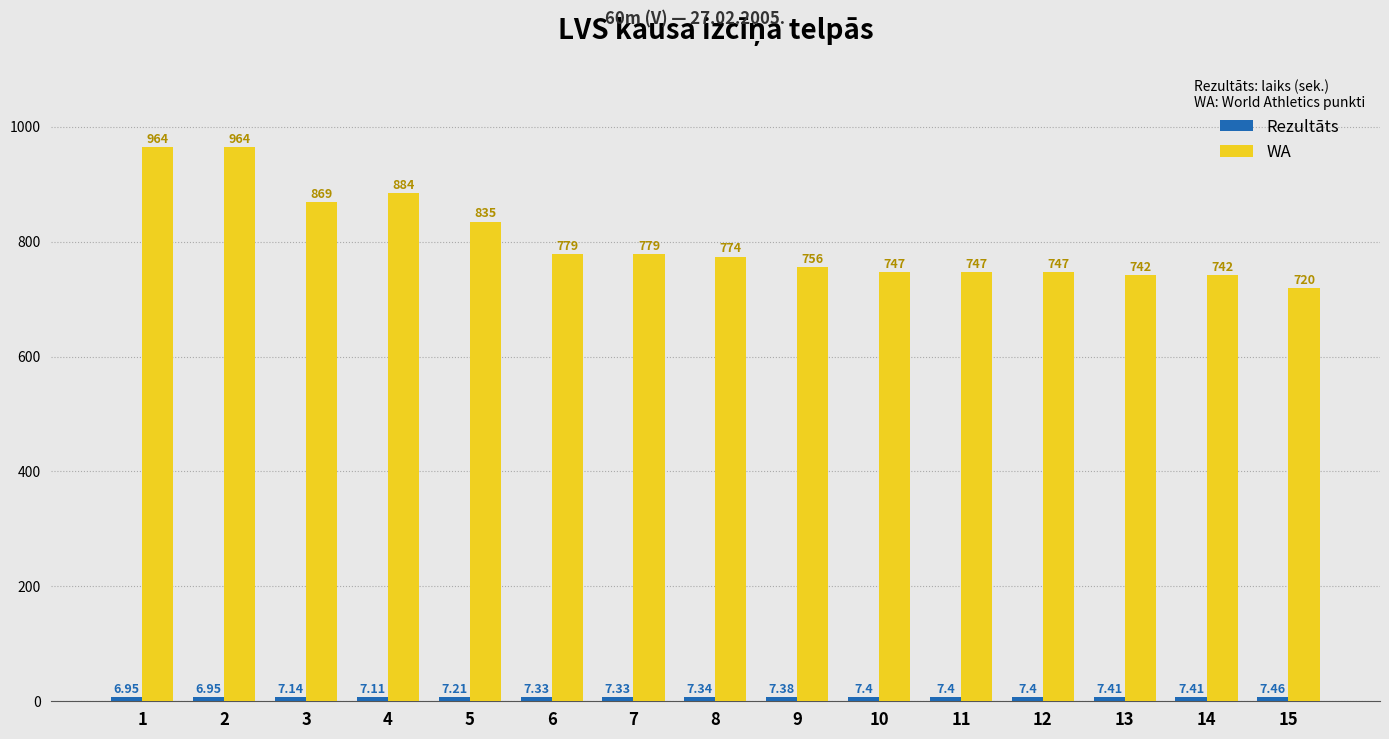

Where does the WA series first go above 774?

1